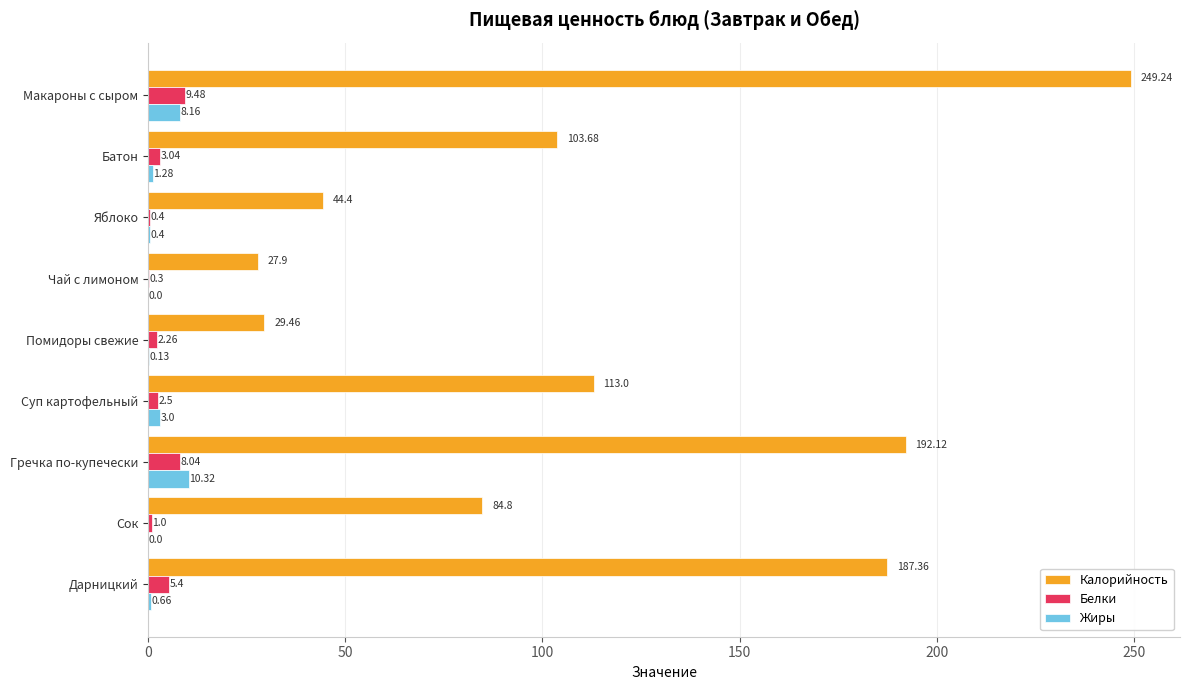

What is the sum of all Калорийность values?

1032.0